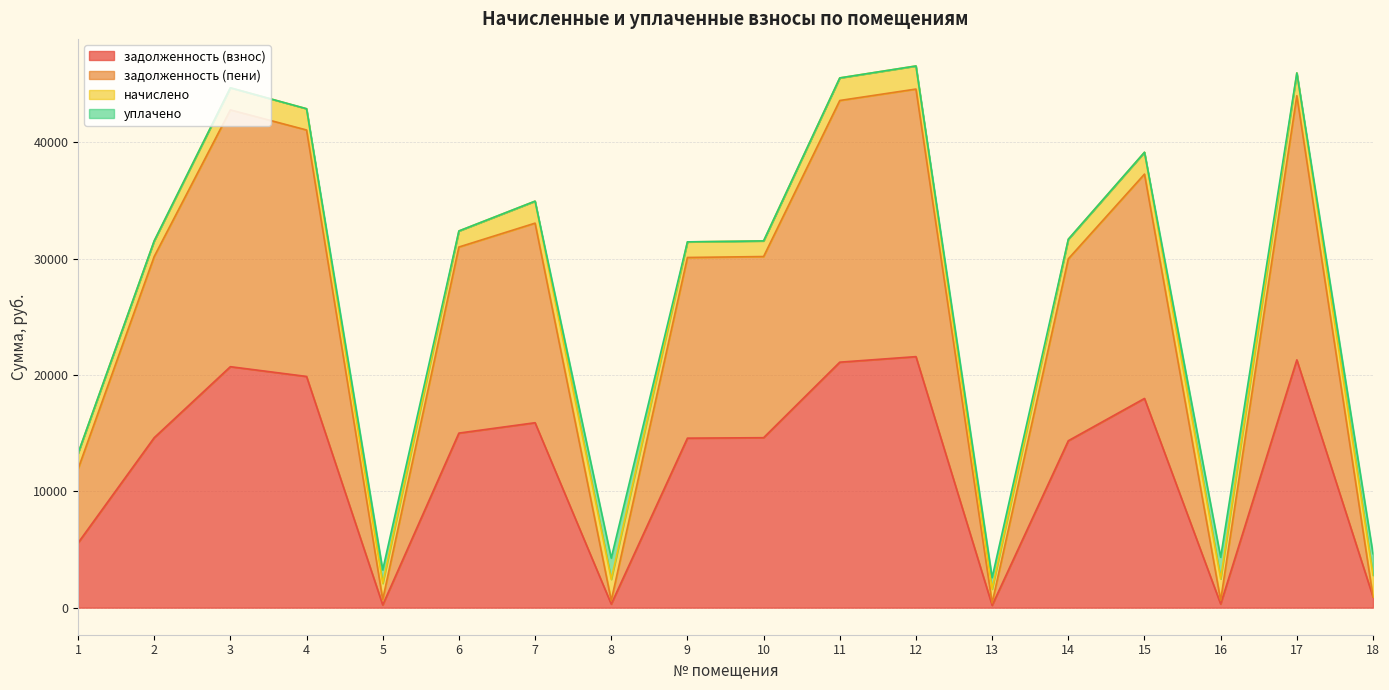

True or false: задолженность (взнос) has a value of 8191.1 at 1.

False